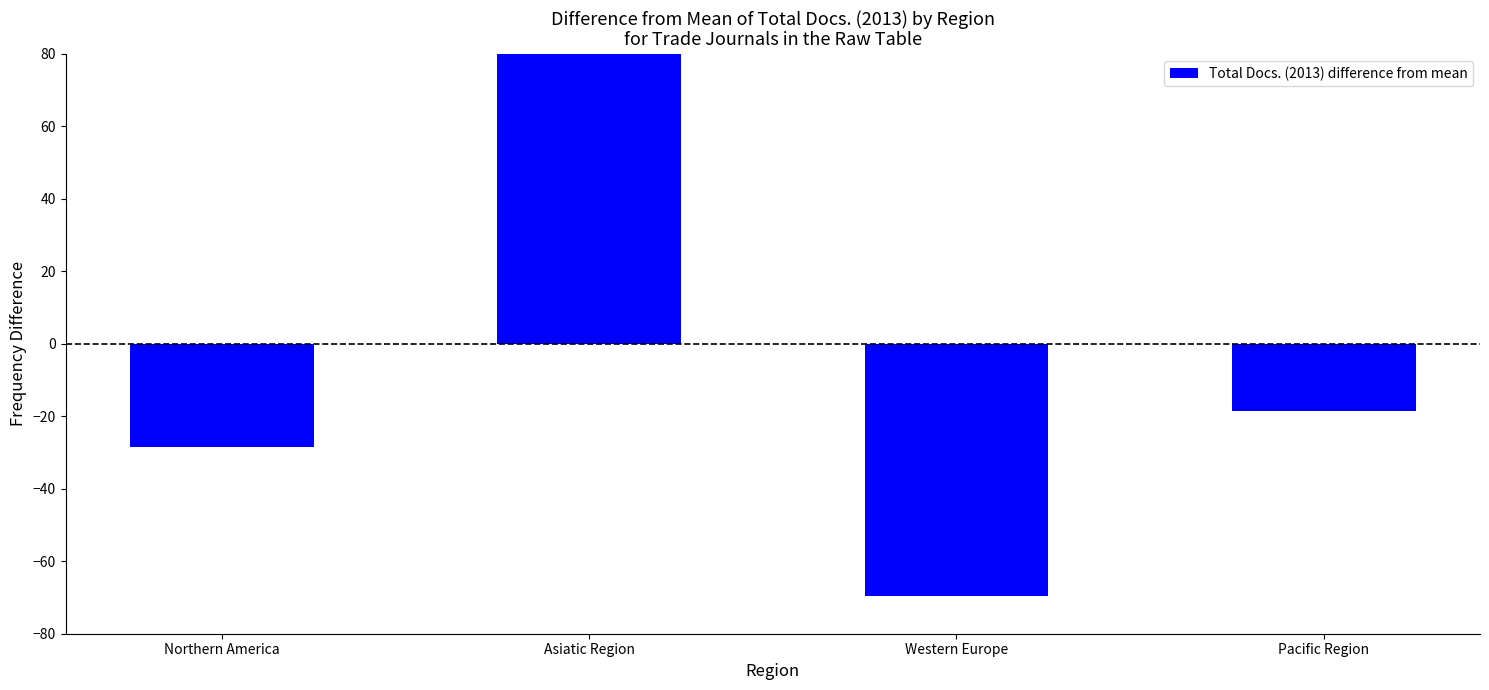

How many data points are less than -18?

3